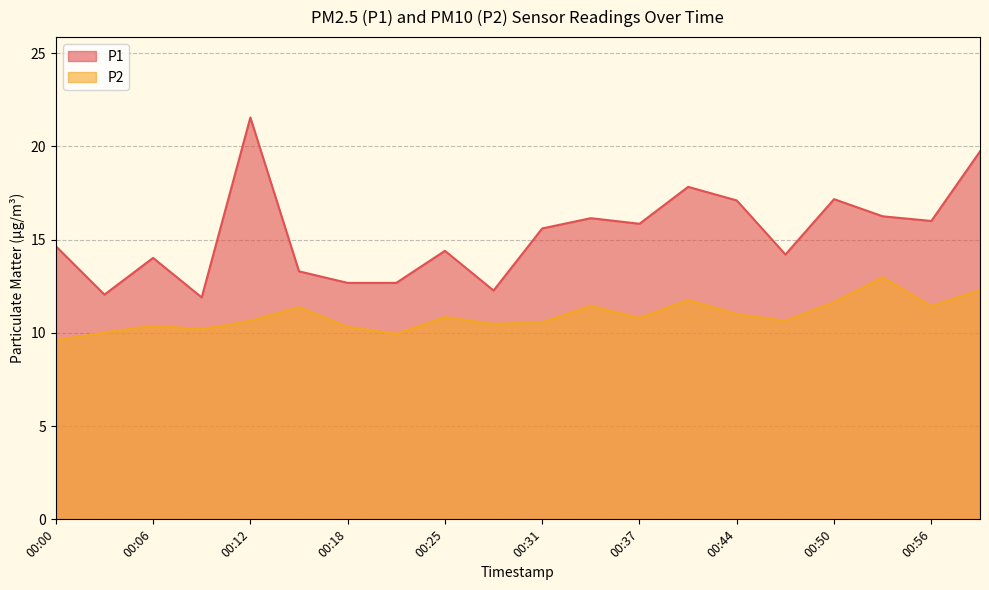

At which category does the chart reach its minimum across all series?

00:00